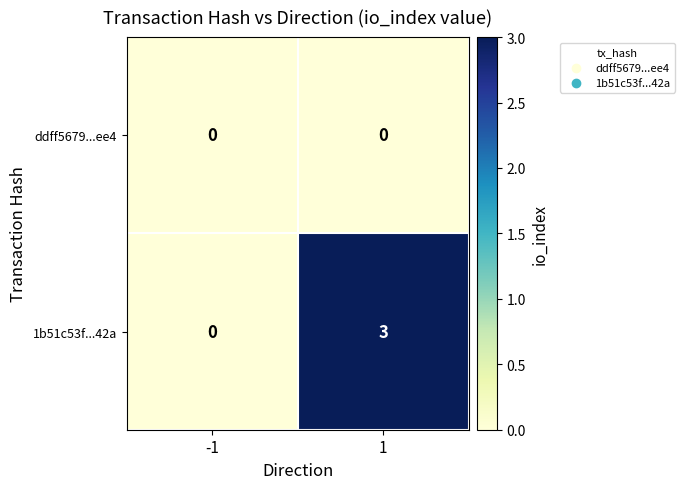

List the series in order of their peak value, highest first.

1b51c53f...42a, ddff5679...ee4